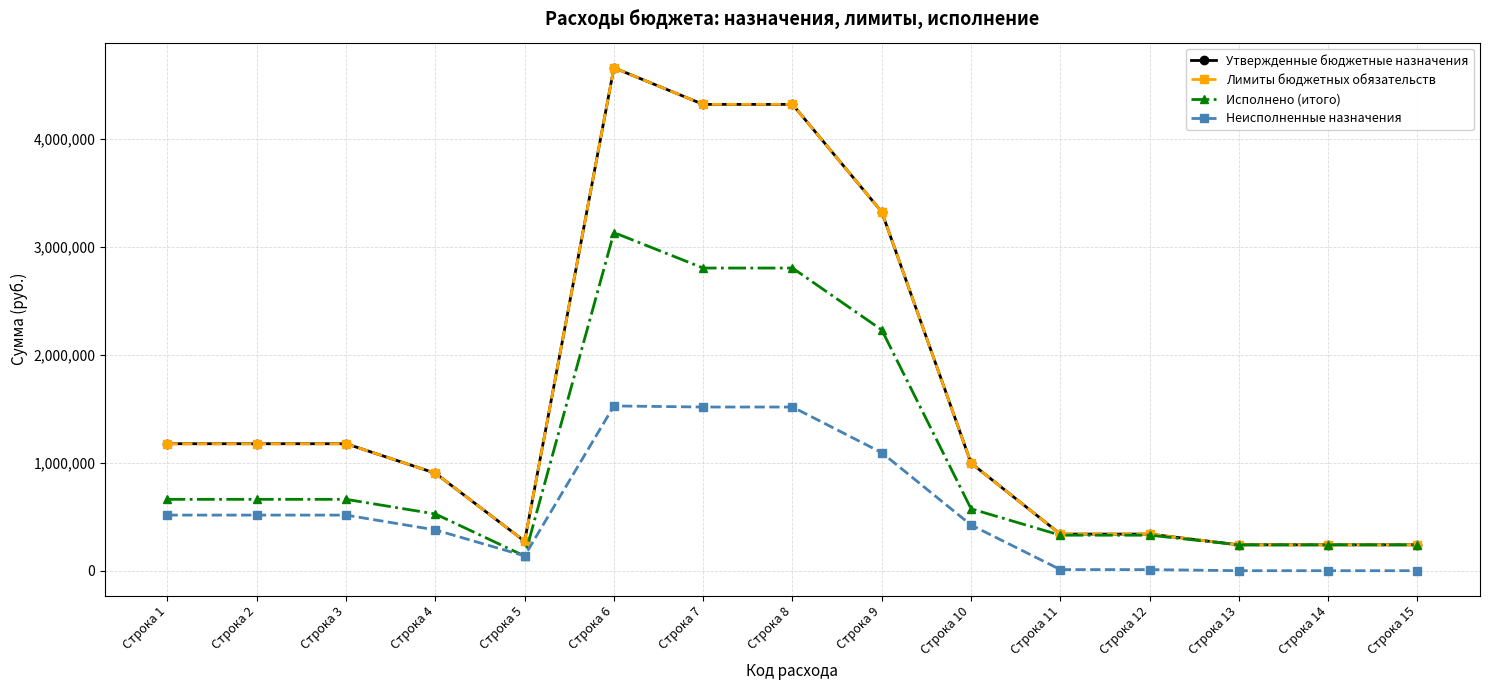

What is the approximate value of Утвержденные бюджетные назначения at Строка 4?

903200.0